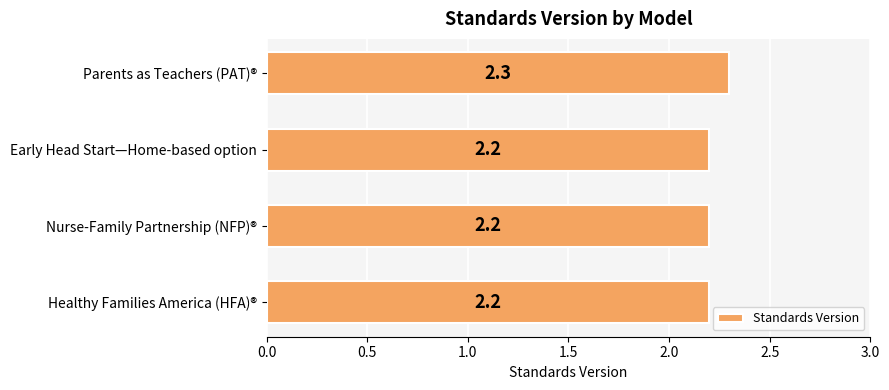

What is the ratio of the value at Parents as Teachers (PAT)® to the value at Nurse-Family Partnership (NFP)®?

1.0